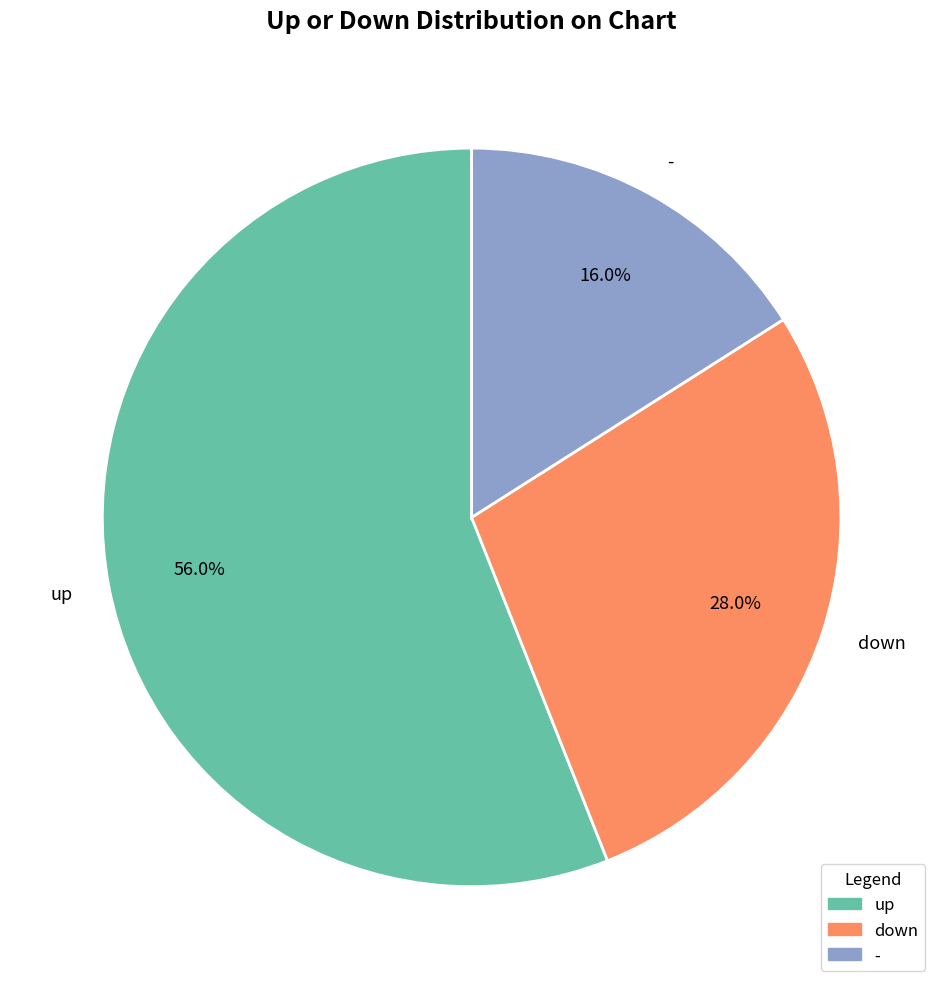

To the nearest percent, what percentage of the pie is -?

16%